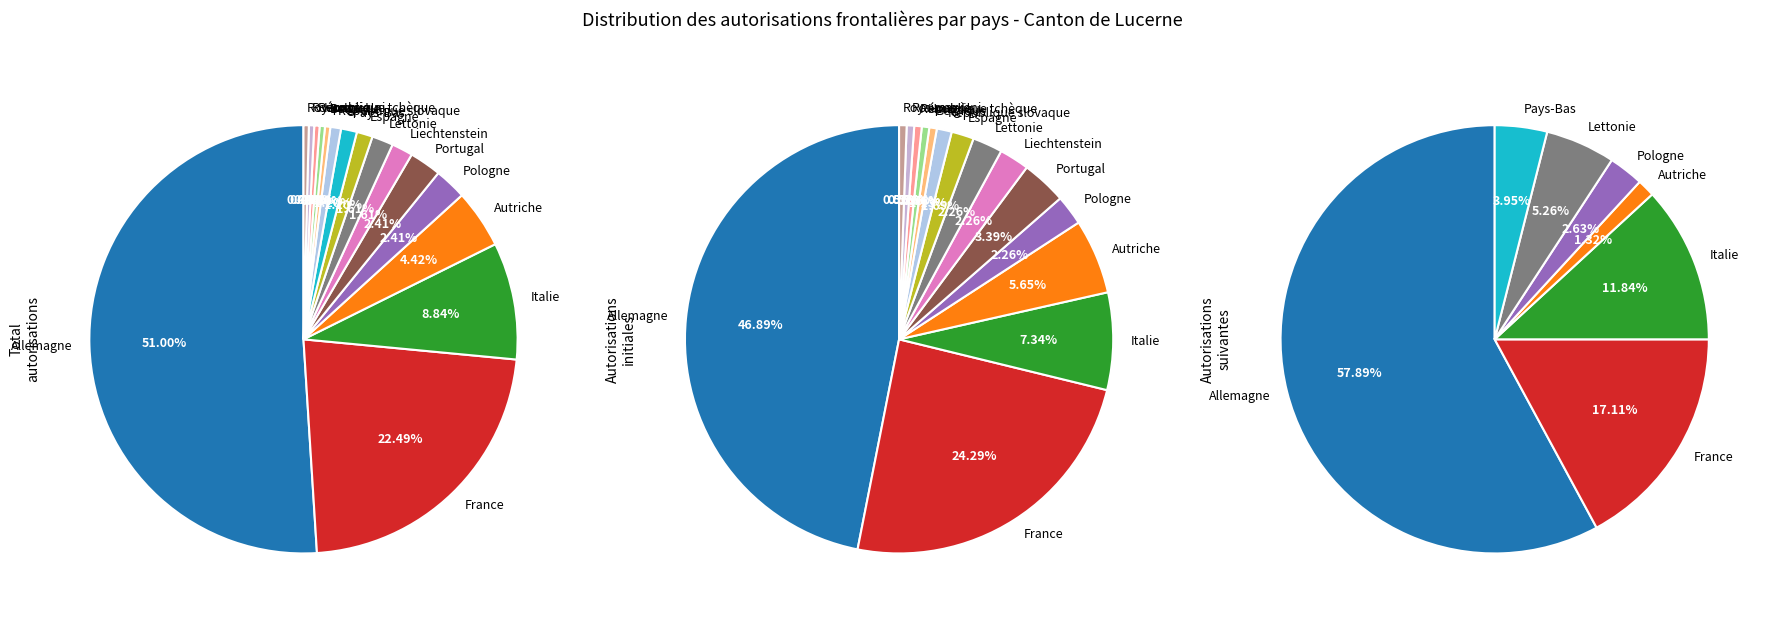

Which series has the widest spread of values?

Total autorisations délivrées